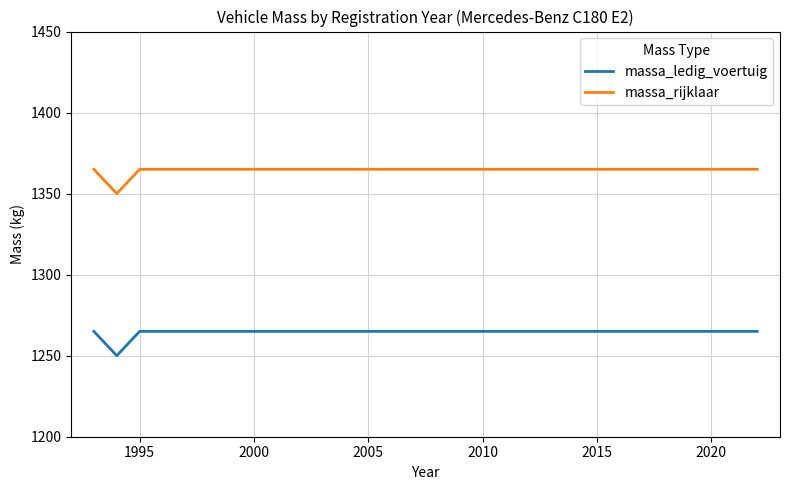

Which series has the largest total across all categories?

massa_rijklaar